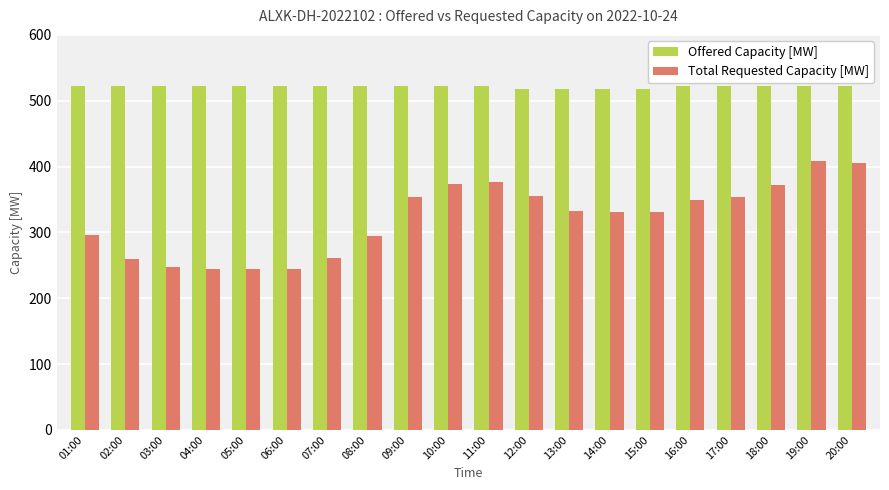

List the series in order of their peak value, lowest first.

Total Requested Capacity [MW], Offered Capacity [MW]